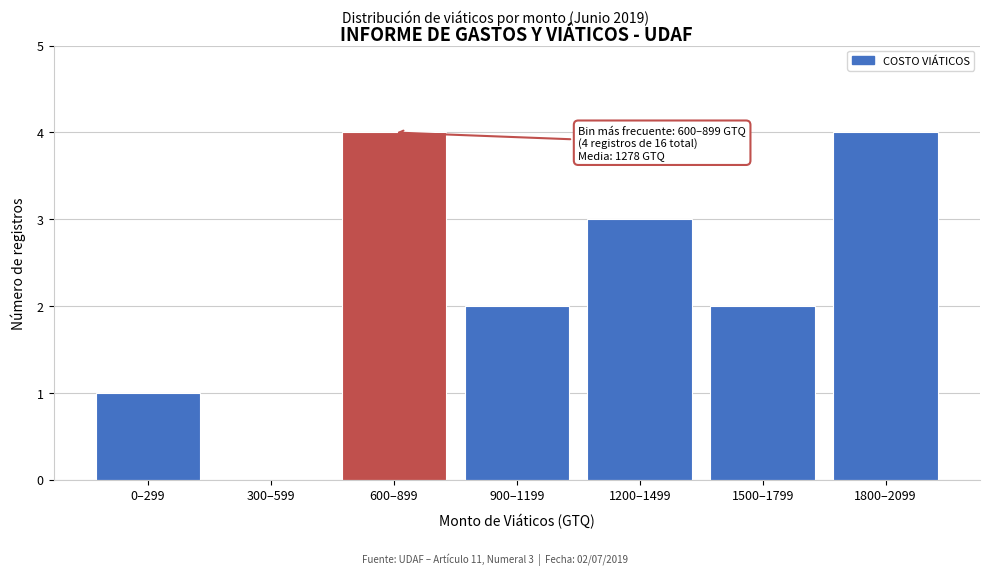

Reading left to right, what are all the values shown in this chart?

0–299=1	300–599=0	600–899=4	900–1199=2	1200–1499=3	1500–1799=2	1800–2099=4